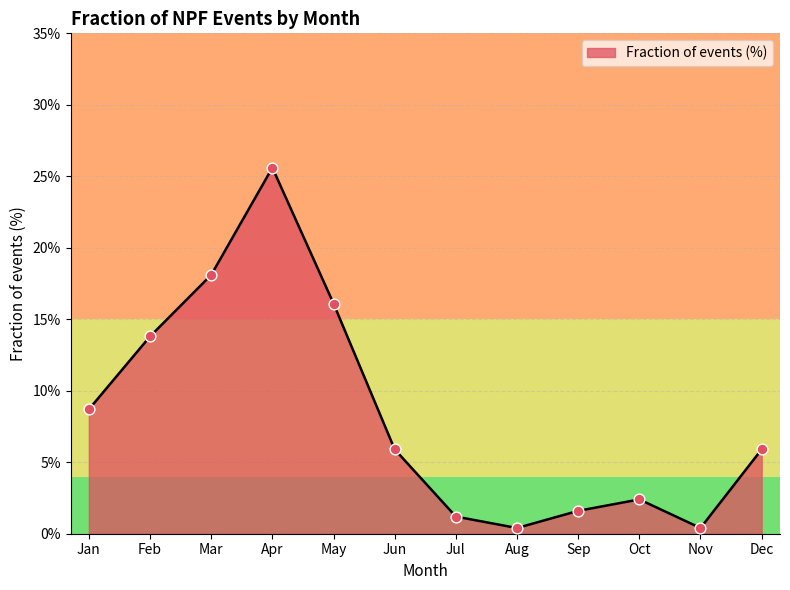

What is the ratio of the value at Mar to the value at Jul?

15.1